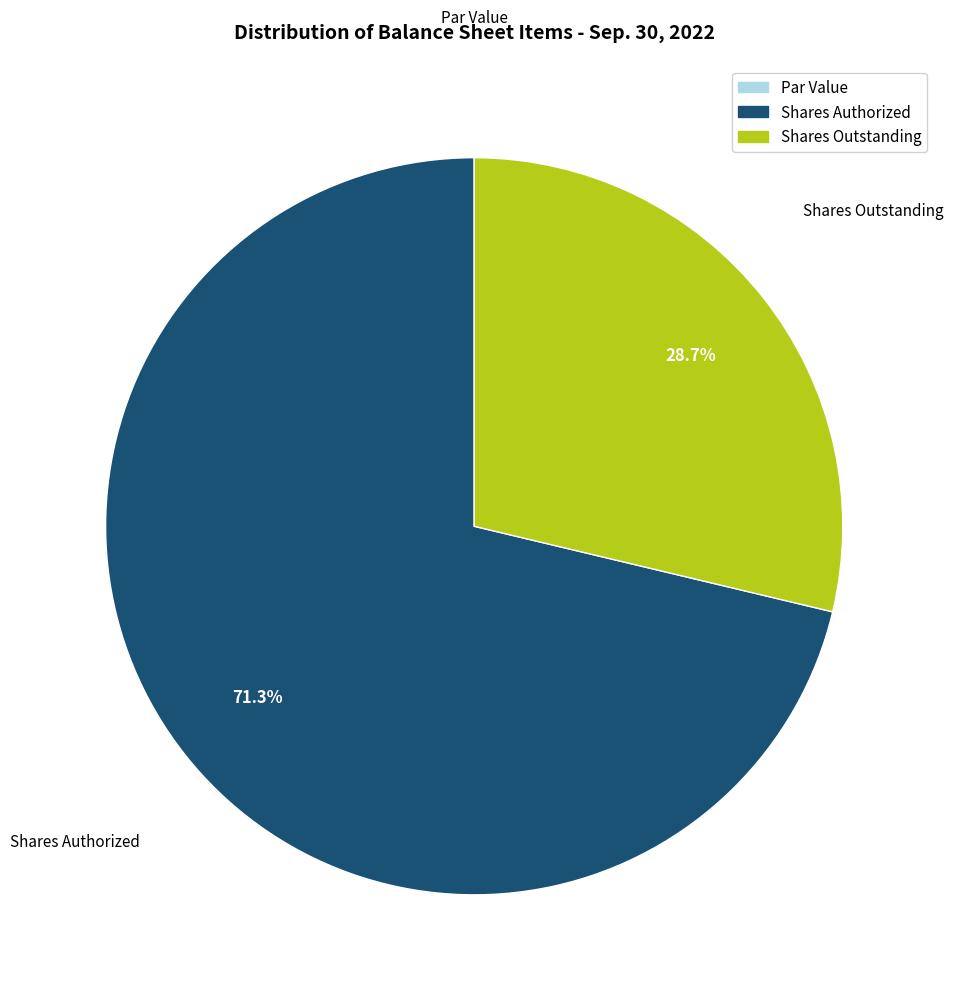

Combined, what portion of the pie is Shares Authorized and Shares Outstanding?

100.0%